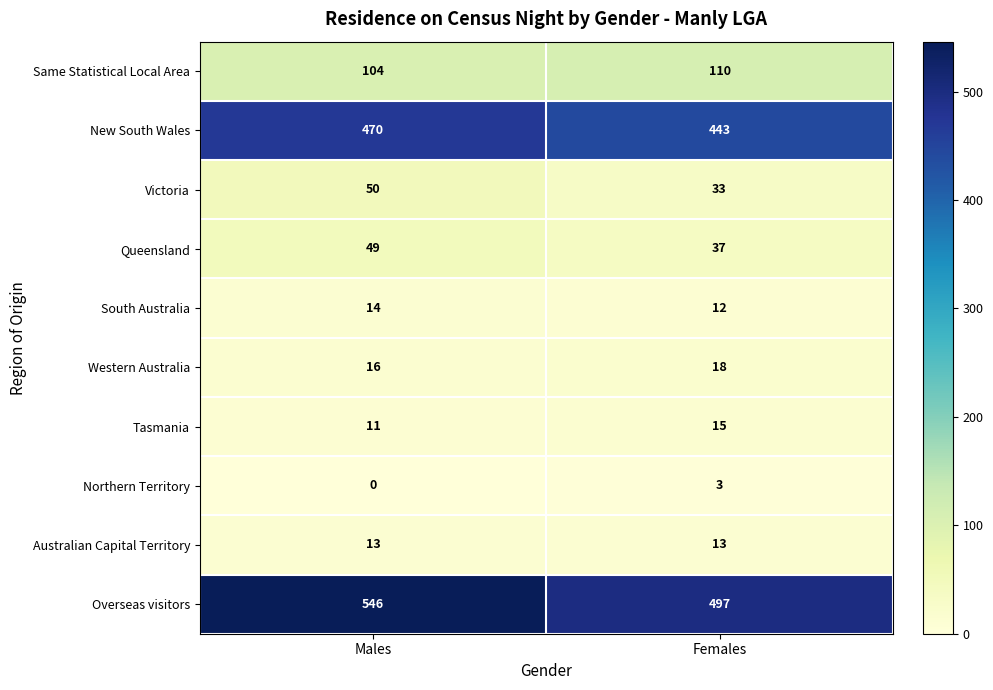

What is the sum of all Same Statistical Local Area values?

214